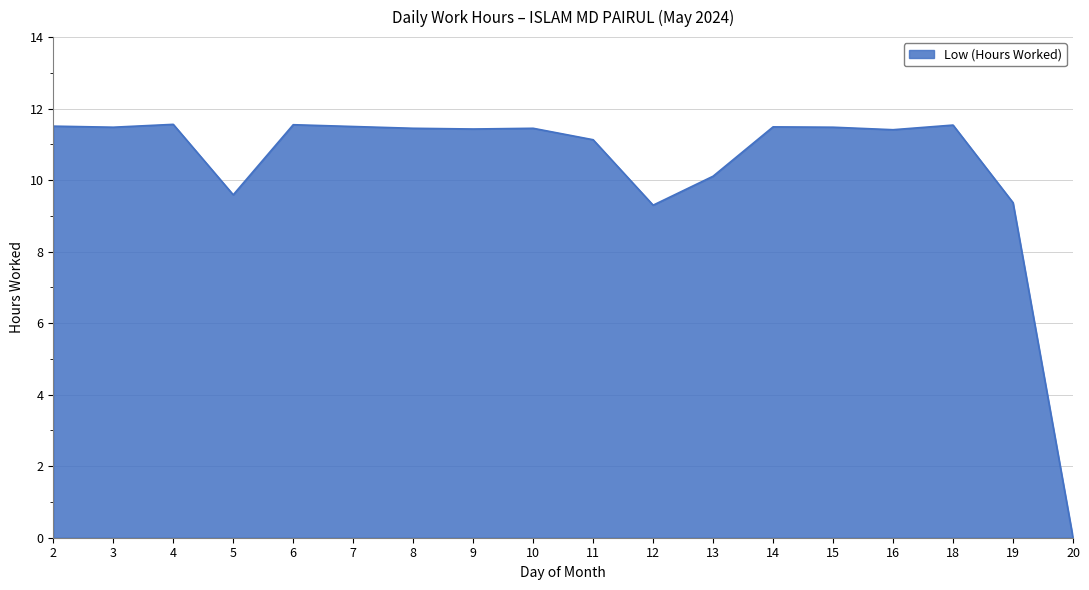

What is the change in value from 18 to 19?

-2.2